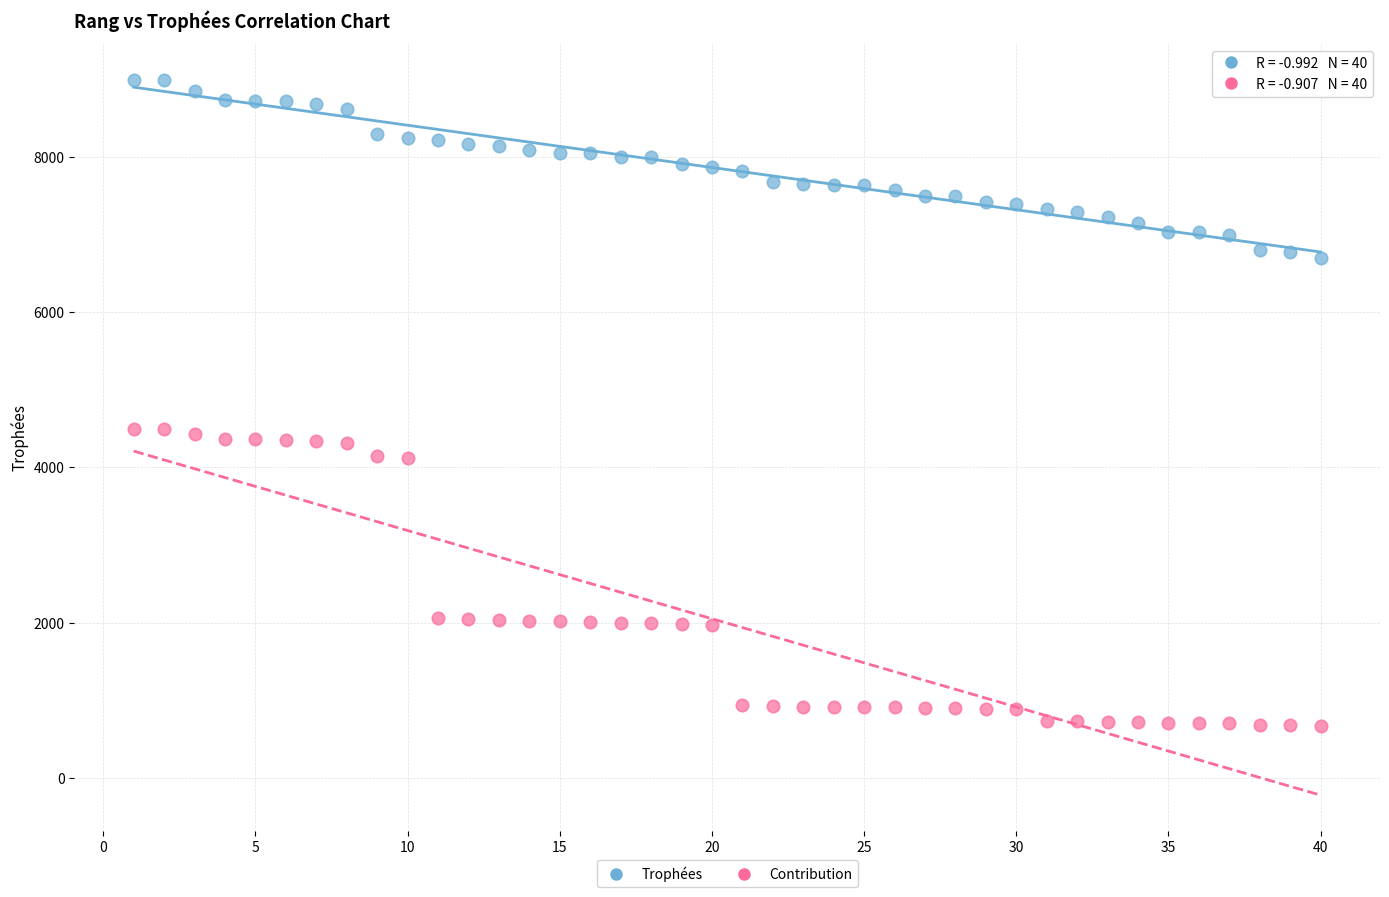

Which series has the largest Y range (max minus min)?

Contribution